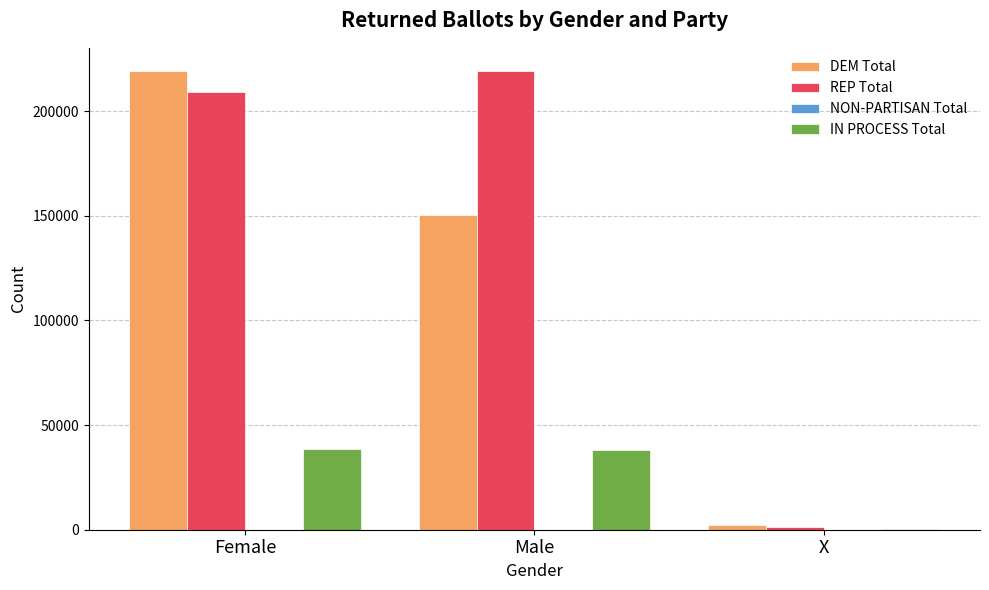

Which series changed the most between Female and X?

DEM Total